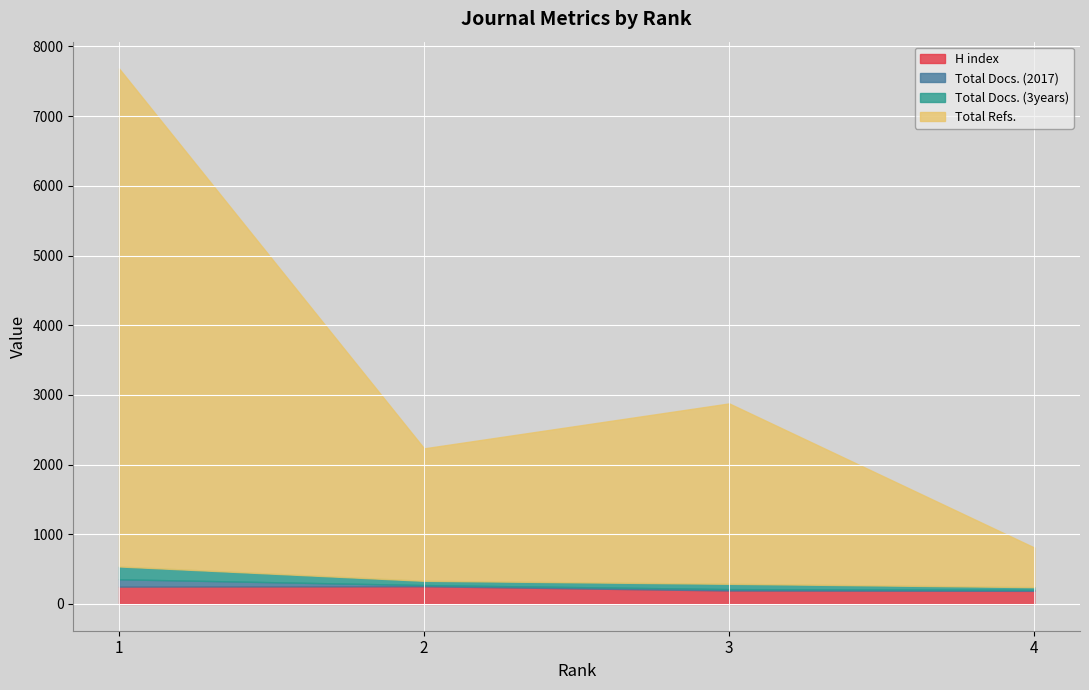

Reading left to right, what are all the values shown in this chart?

H index: 249	254	193	188
Total Docs. (2017): 105	17	20	15
Total Docs. (3years): 184	61	76	38
Total Refs.: 7147	1901	2589	569